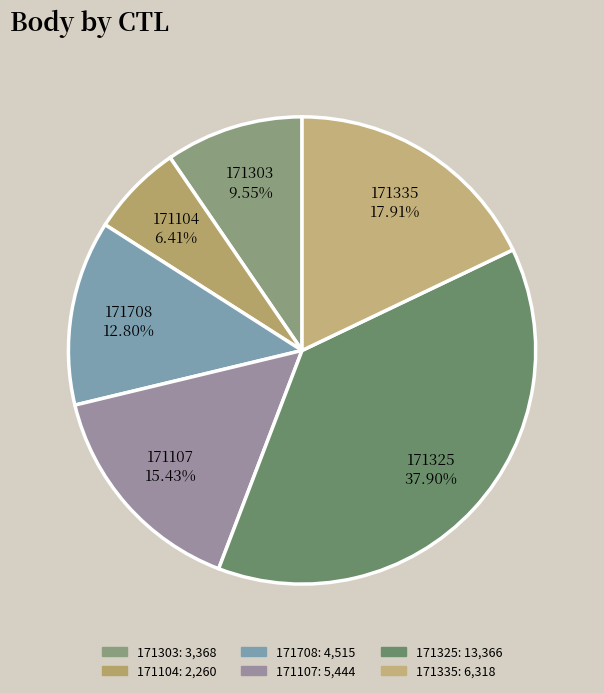

Which has a higher value, 171708 12.80% or 171303 9.55%?

171708 12.80%